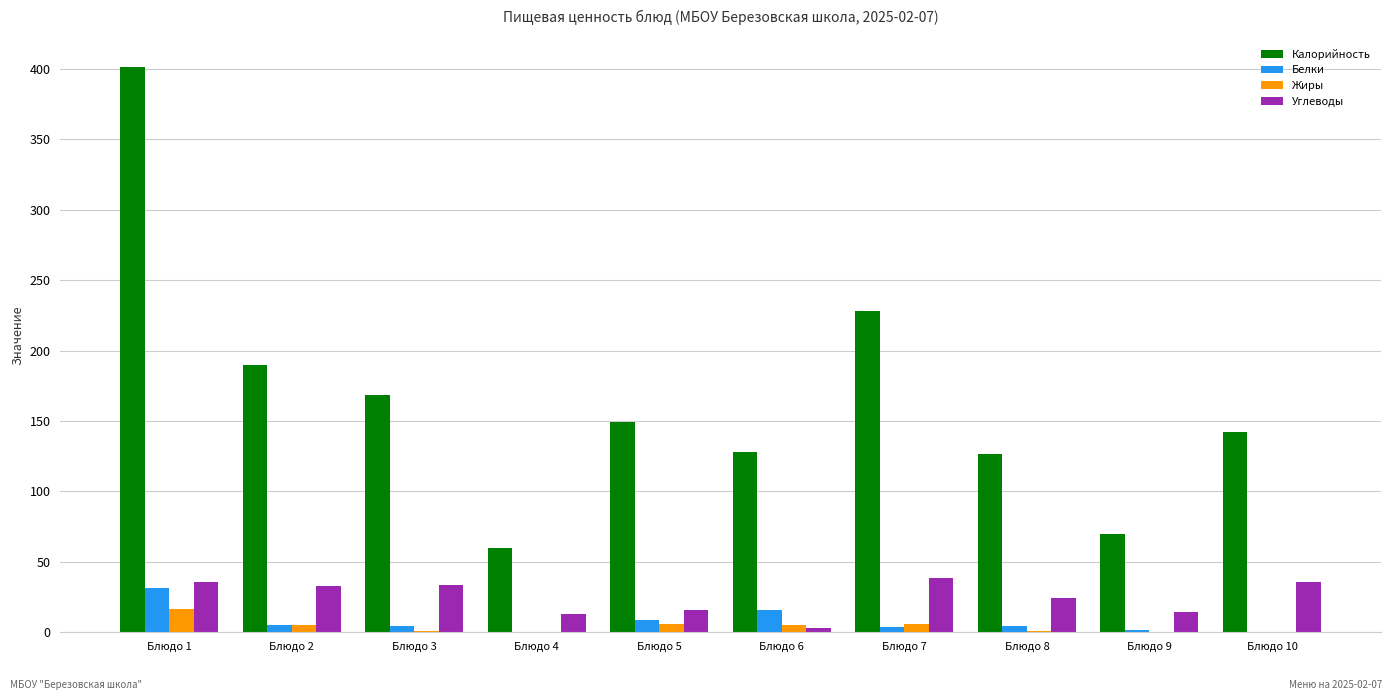

What is the sum of all Углеводы values?

246.9